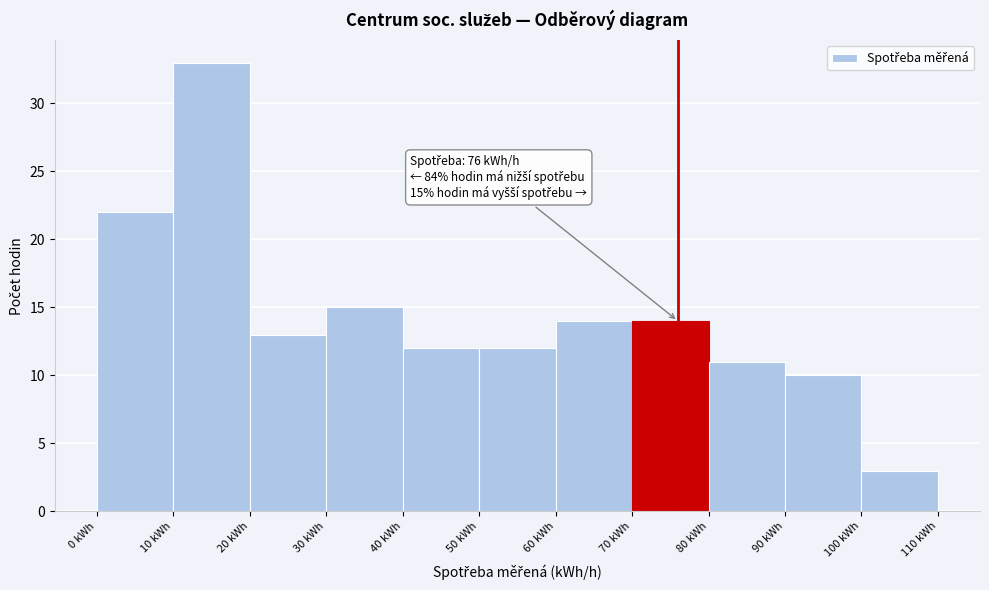

Which range on the x-axis has the tallest bar?

10 to 20